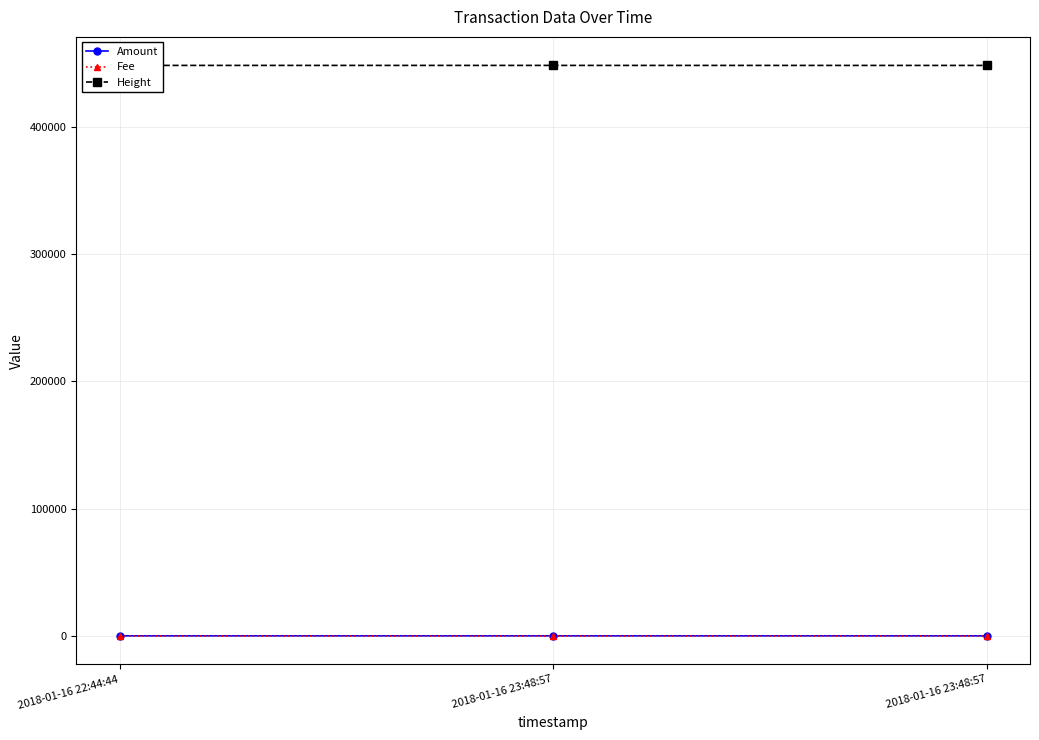

List the labels in order of Fee value, smallest first.

2018-01-16 22:44:44, 2018-01-16 23:48:57, 2018-01-16 23:48:57